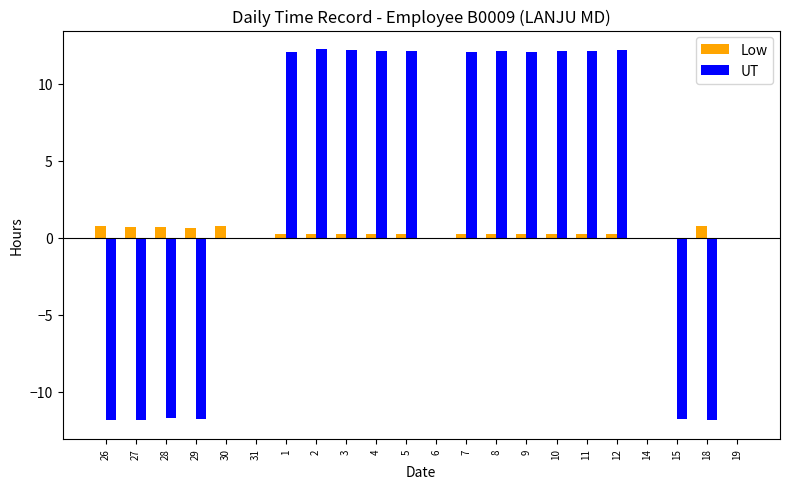

Are the bars horizontal?

No